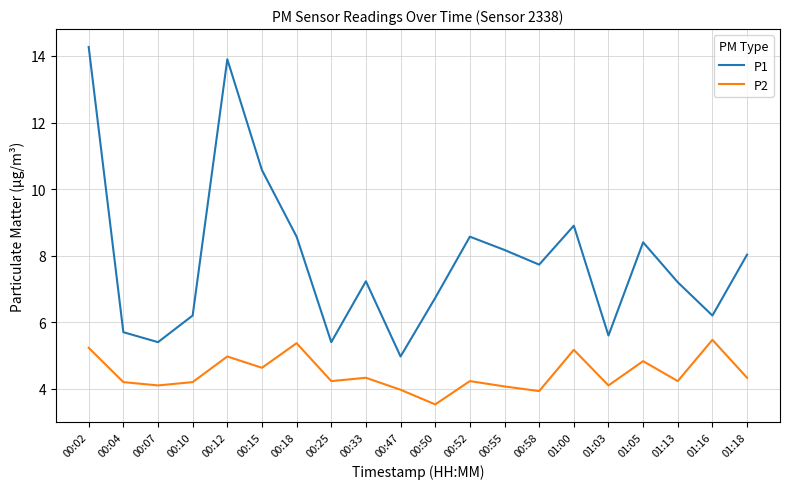

Read the P2 value at 00:33.

4.3